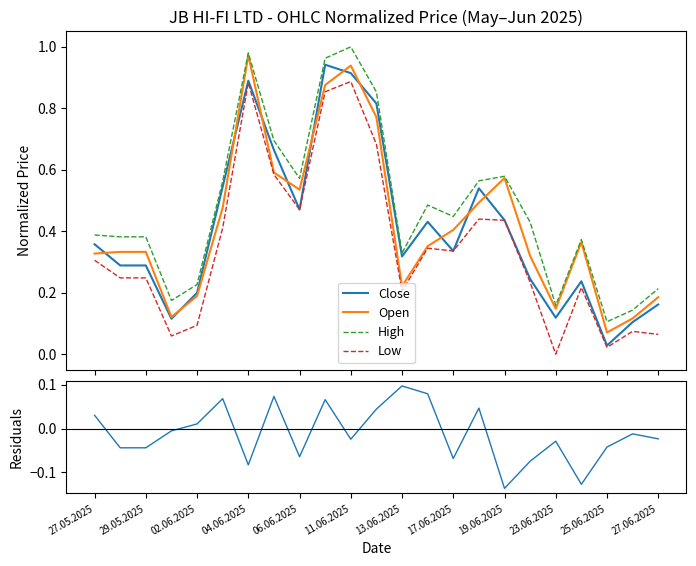

True or false: Low and Close cross at least once.

False